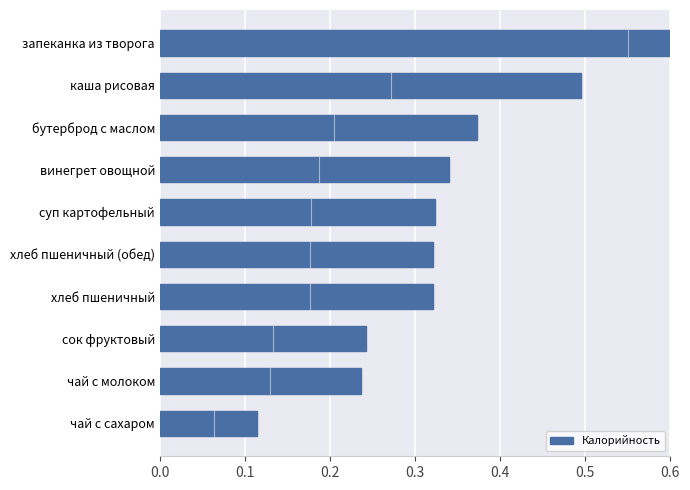

How many categories are shown in the chart?

10